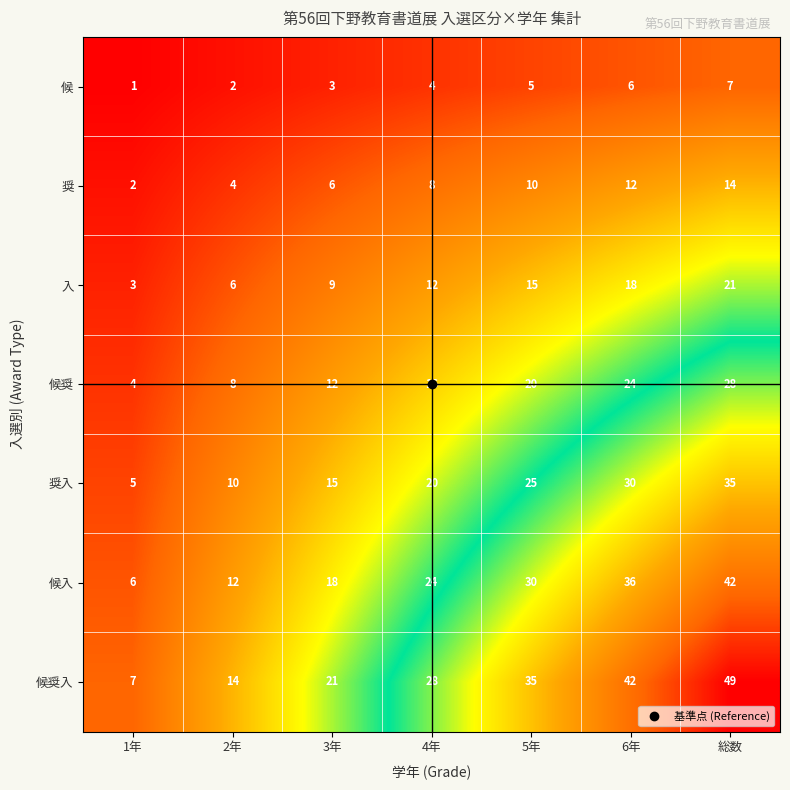

What is the total value across all series at 4年?

112